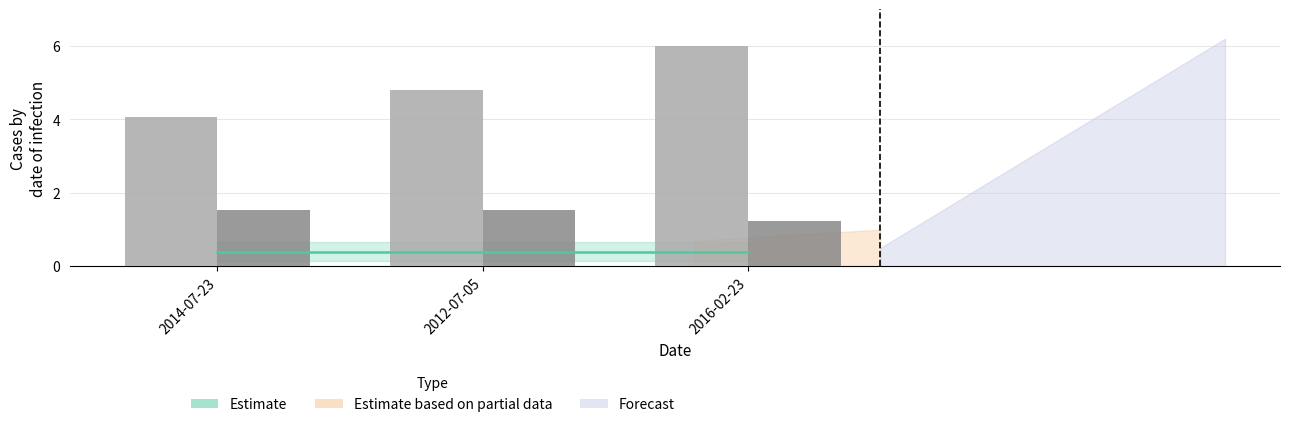

What is the difference between the highest and lowest values at 2012-07-05?

3.3